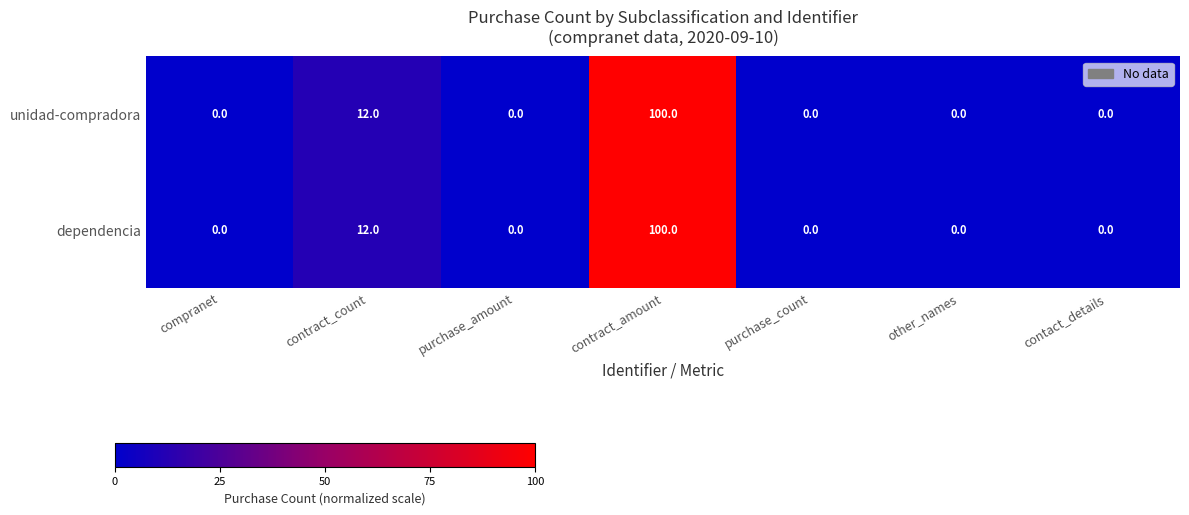

How many categories are shown in the chart?

7